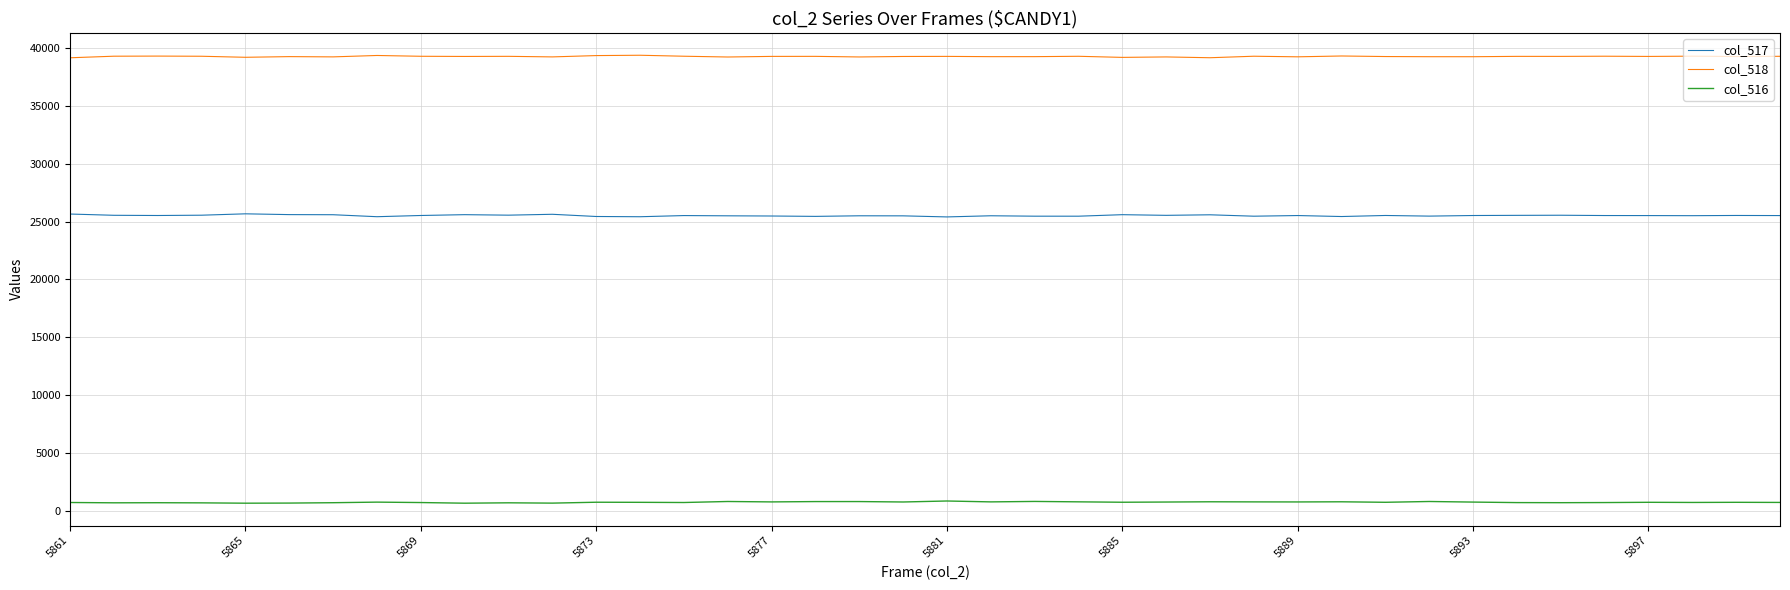

List the series in order of their overall mean, lowest first.

col_516, col_517, col_518